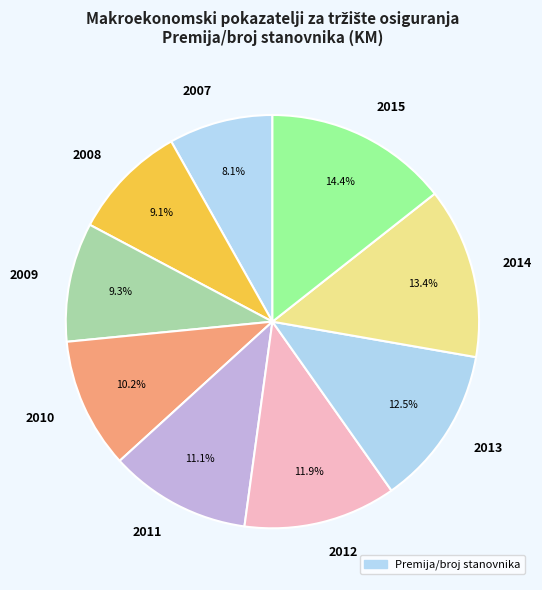

What is the largest slice in the pie chart?

2015